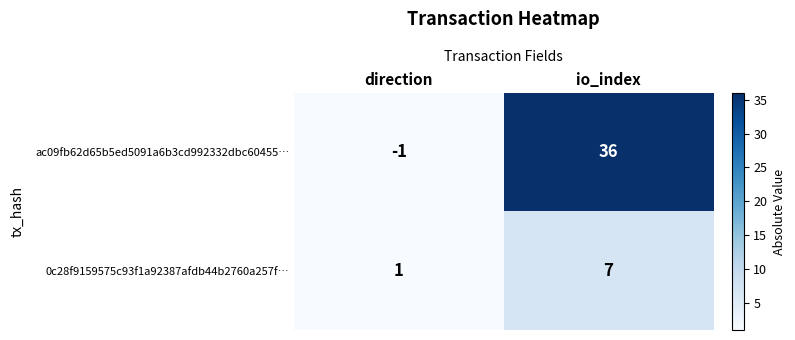

Count the number of categories in the chart.

2